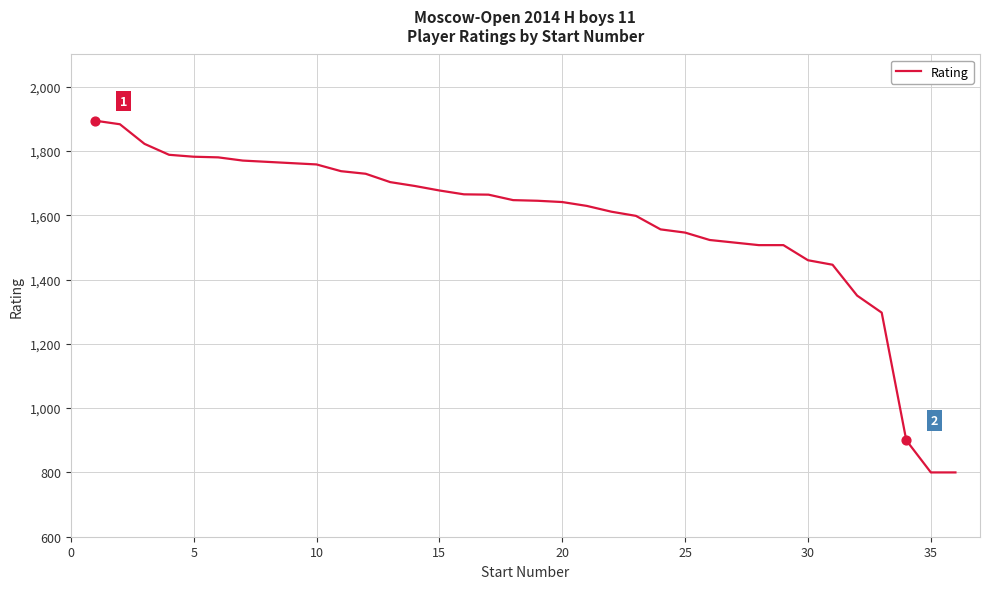

What is the greatest value displayed?

1894